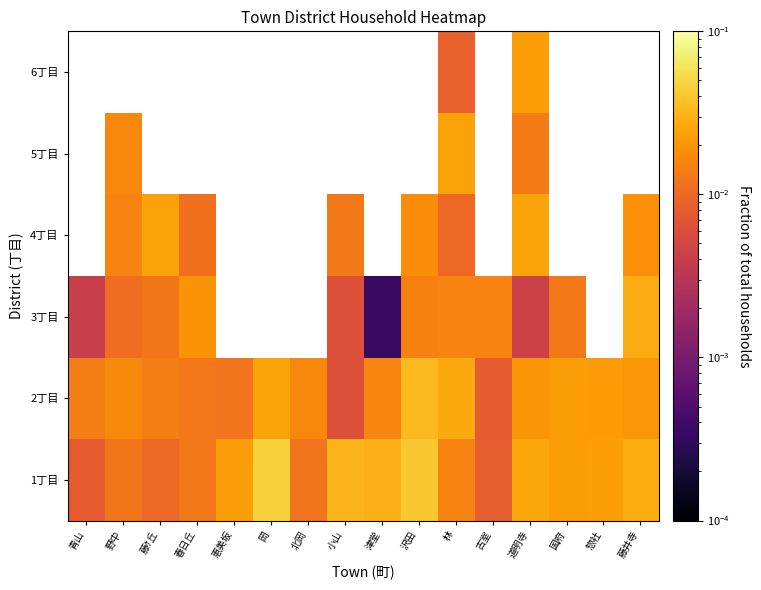

Which category has the highest value across all series?

岡